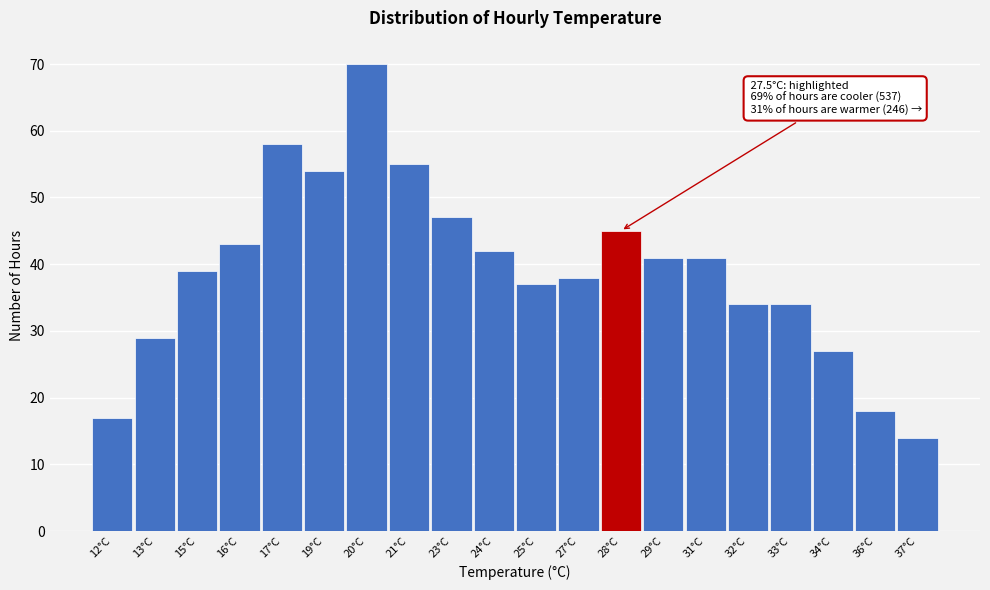

Reading left to right, transcribe all the data shown in this chart.

12°C=17	13°C=29	15°C=39	16°C=43	17°C=58	19°C=54	20°C=70	21°C=55	23°C=47	24°C=42	25°C=37	27°C=38	28°C=45	29°C=41	31°C=41	32°C=34	33°C=34	34°C=27	36°C=18	37°C=14